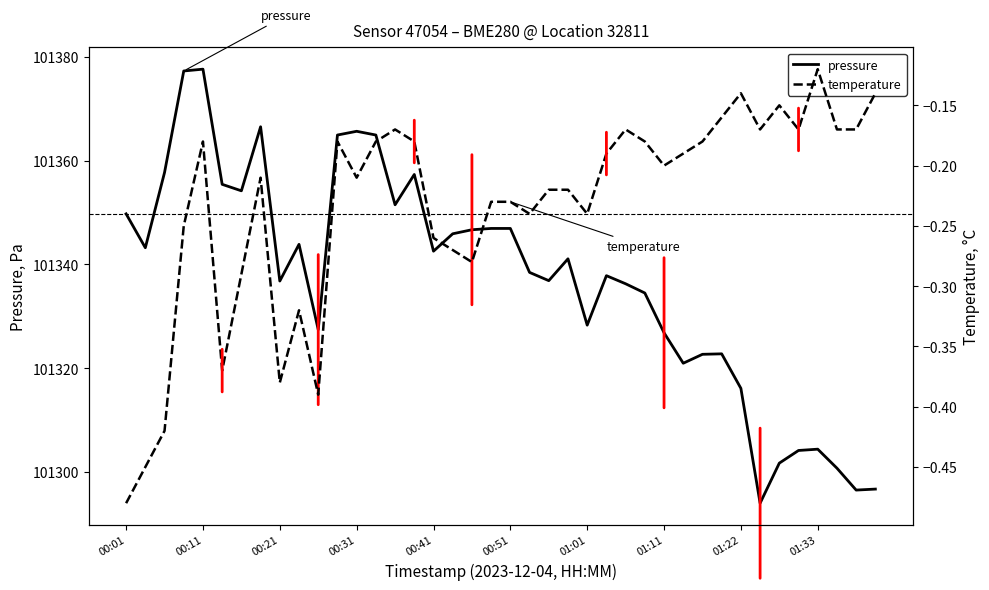

What is the maximum value for pressure?

101377.6